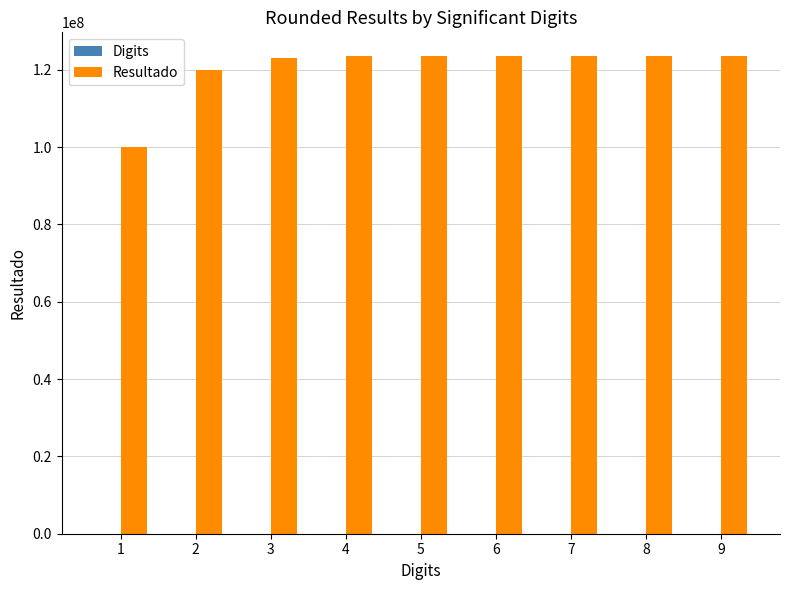

What is the maximum value for Resultado?

123500000